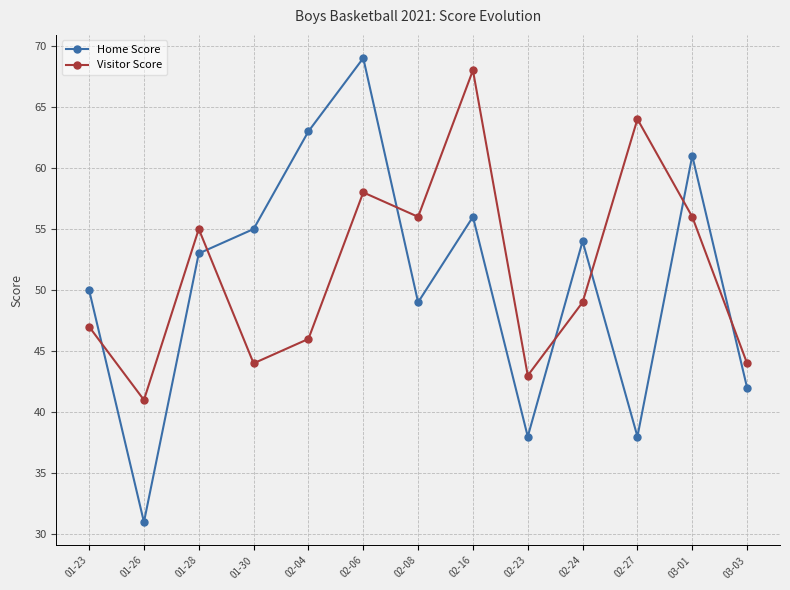

How many values in the Home Score series are below 53?

6